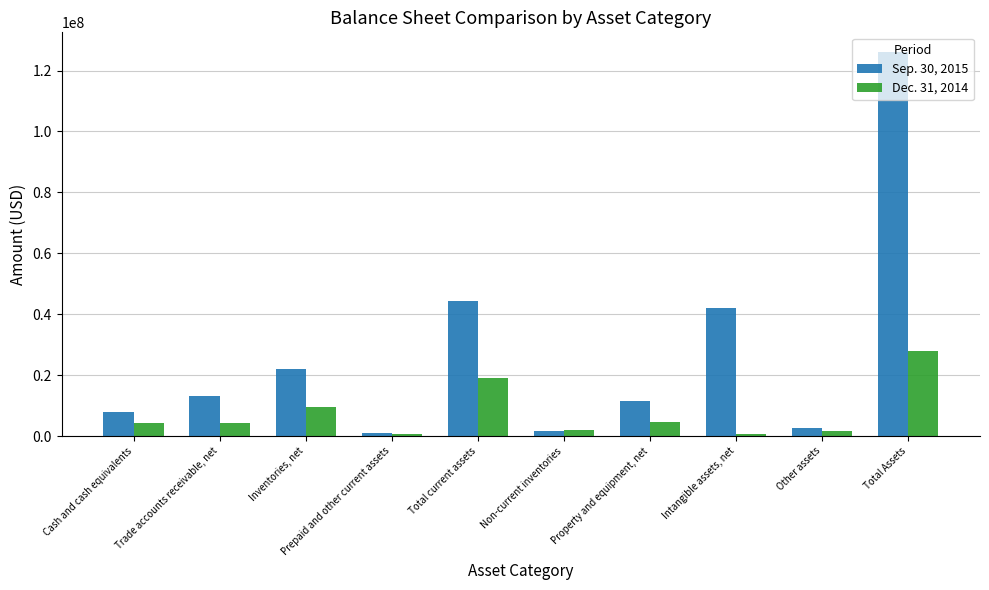

How many values in the Dec. 31, 2014 series are below 4468208?

5